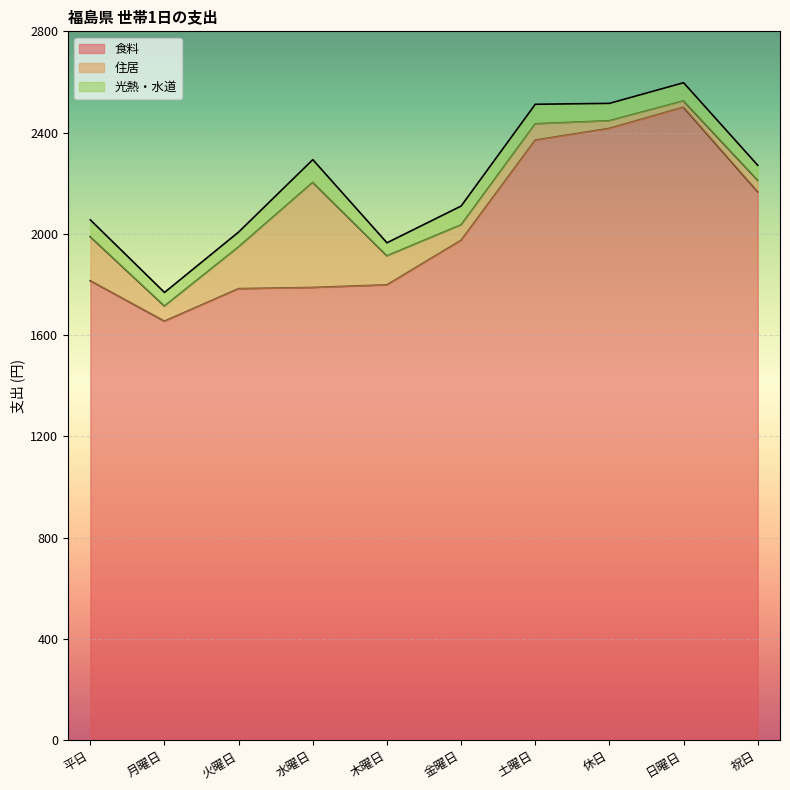

What is the lowest value of the 食料 series?

1655.5